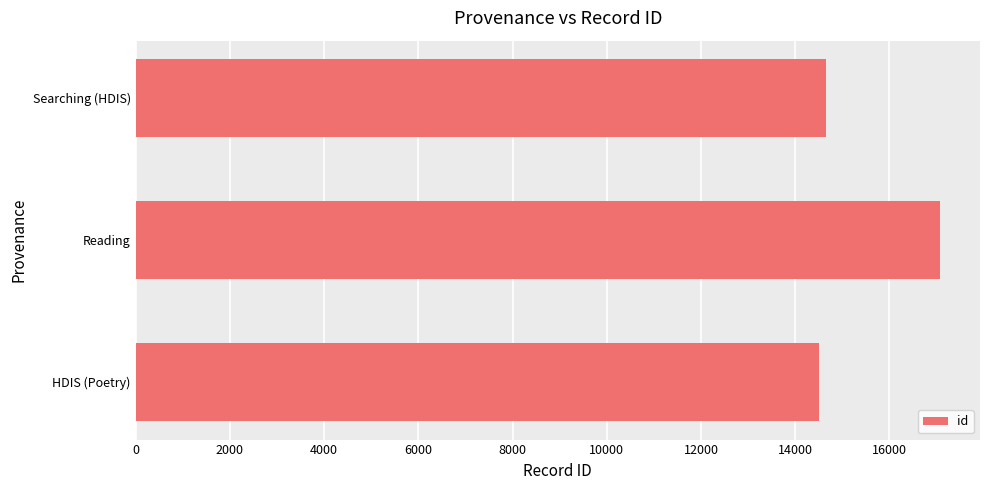

Are the bars grouped side by side (vs. stacked)?

No